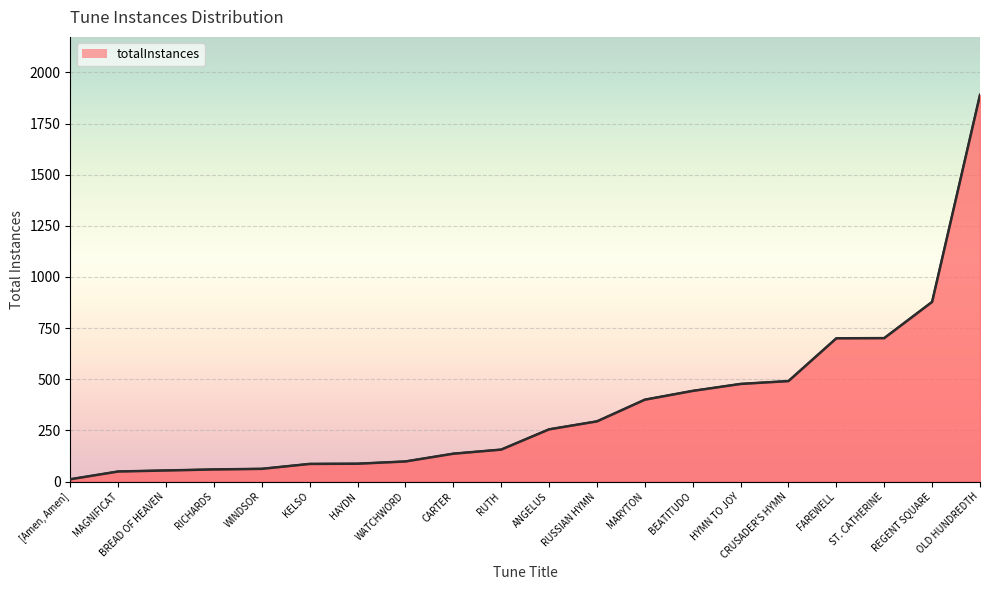

True or false: the data shows 452 at REGENT SQUARE.

False